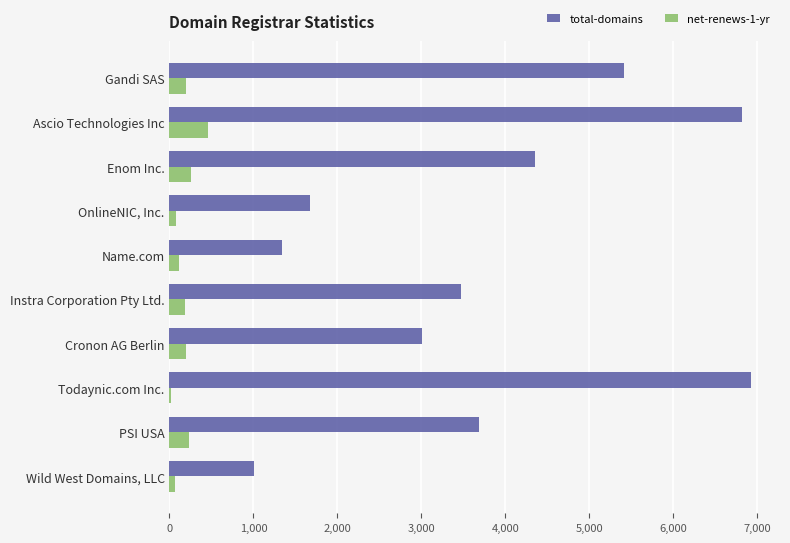

At which label does net-renews-1-yr reach its peak?

Ascio Technologies Inc